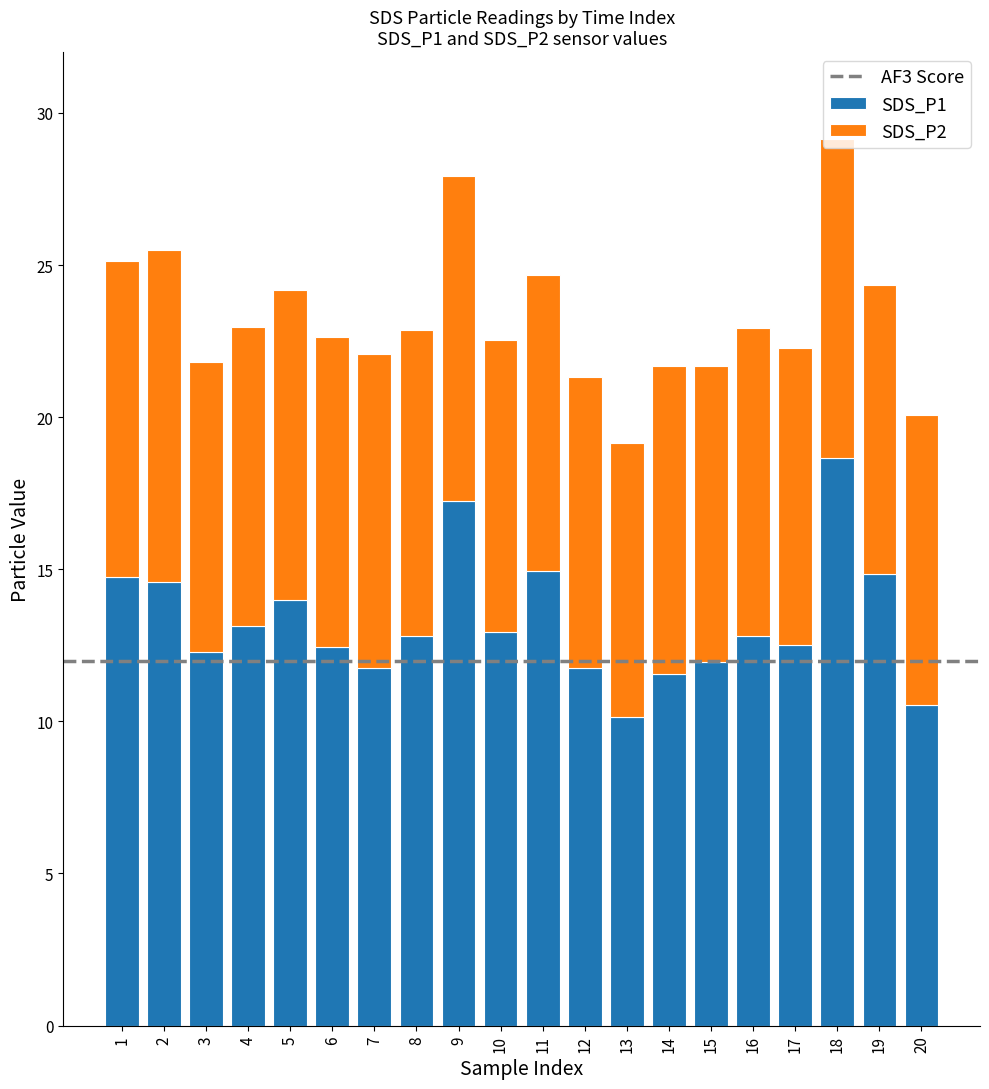

What is the difference between the maximum and minimum values in the SDS_P1 series?

8.5